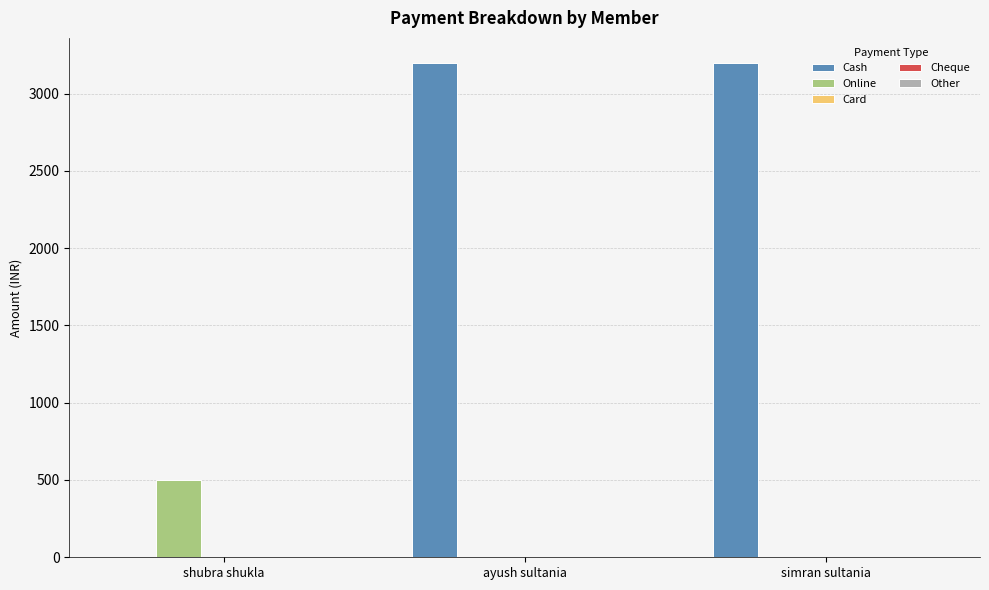

What is the total value across all series at ayush sultania?

3200